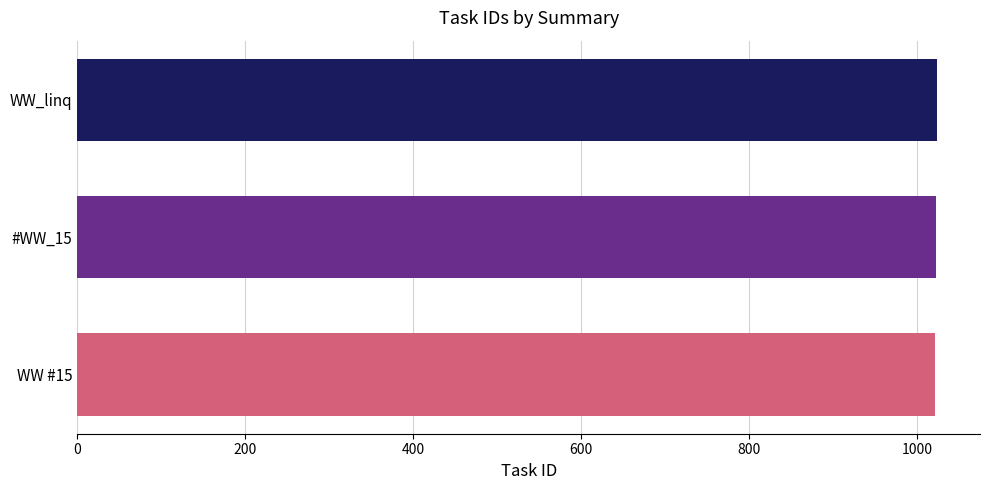

The value at WW #15 is 1022. True or false?

True